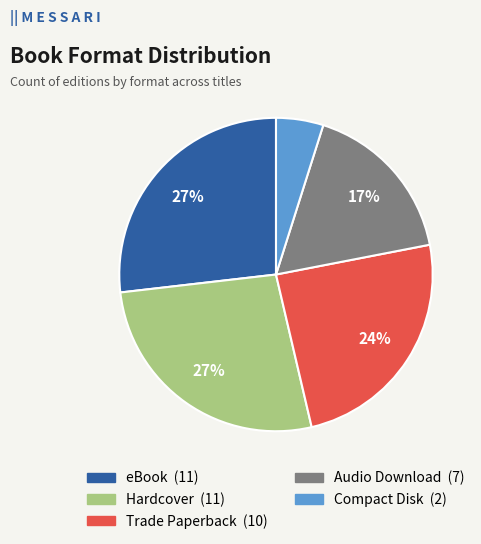

To the nearest percent, what percentage of the pie is Trade Paperback?

24%